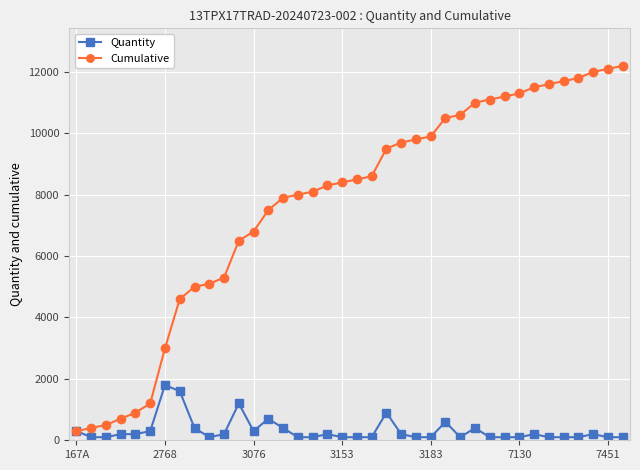

What is the minimum value for Cumulative?

300